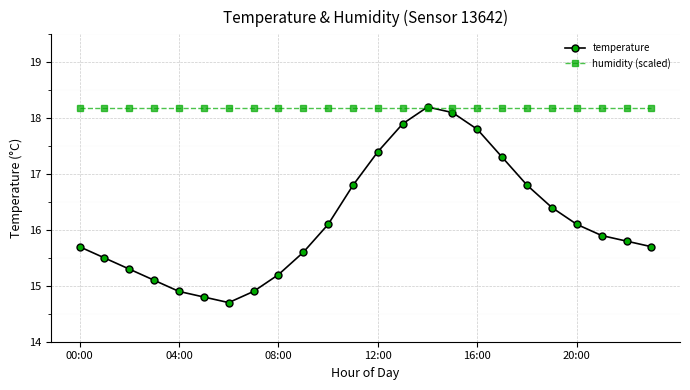

What is the minimum value shown in the chart?

14.7